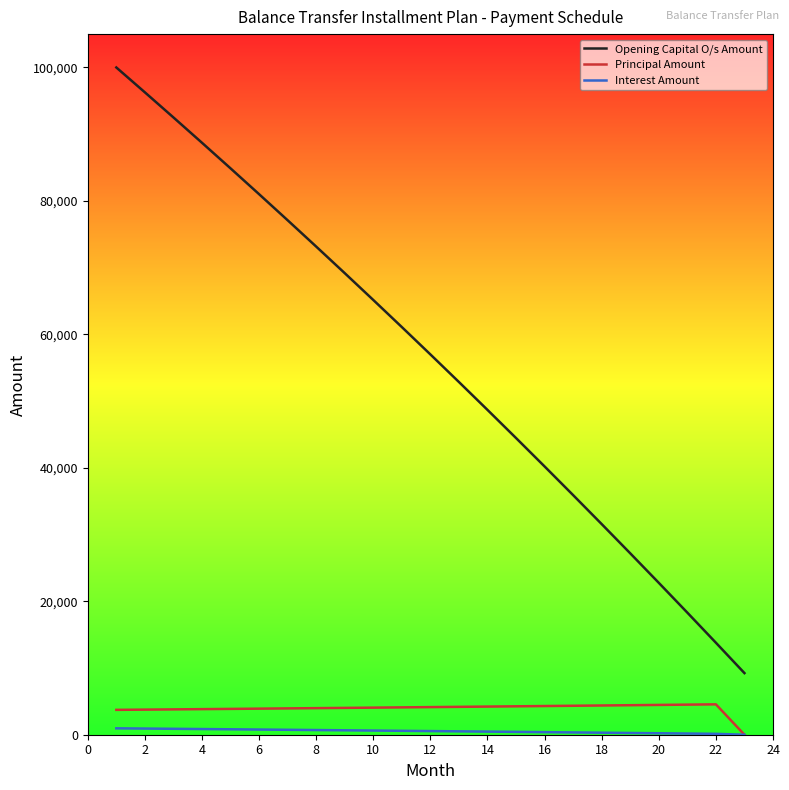

What is the minimum value for Opening Capital O/s Amount?

9235.1